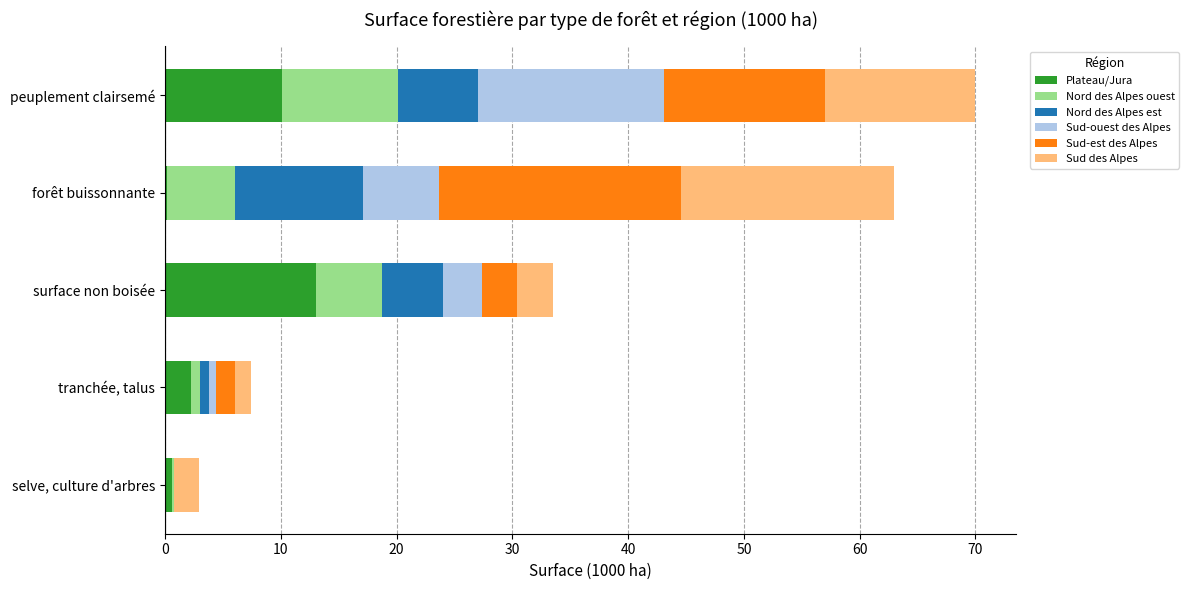

What is the sum of all Plateau/Jura values?

26.1